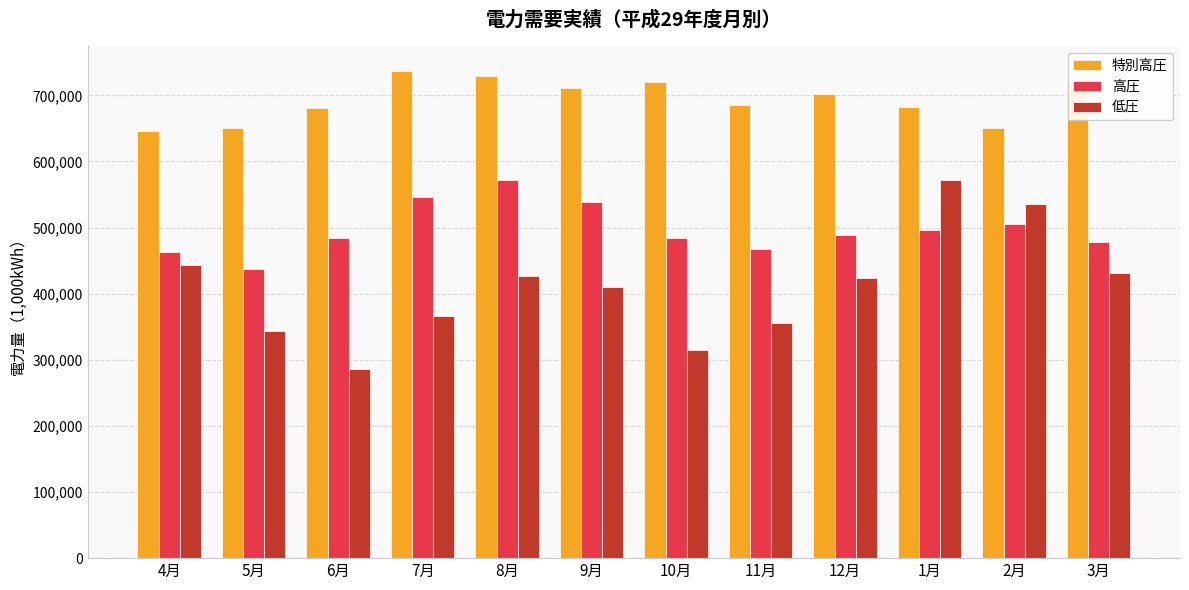

True or false: 特別高圧 has a value of 203433.6 at 11月.

False